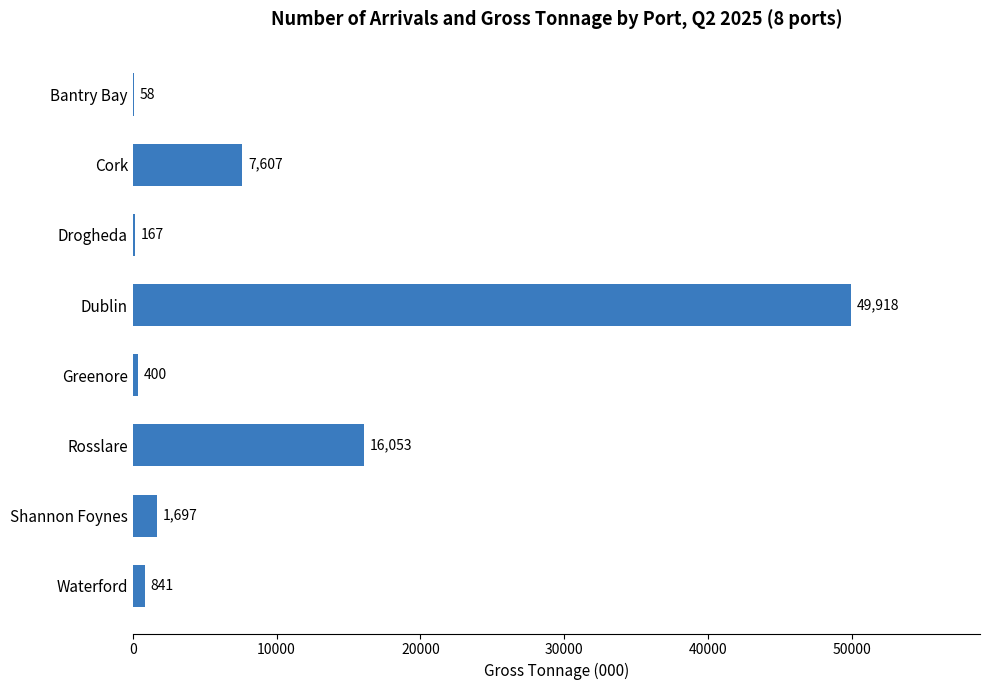

Where is the data nearest to the value 24988?

Rosslare